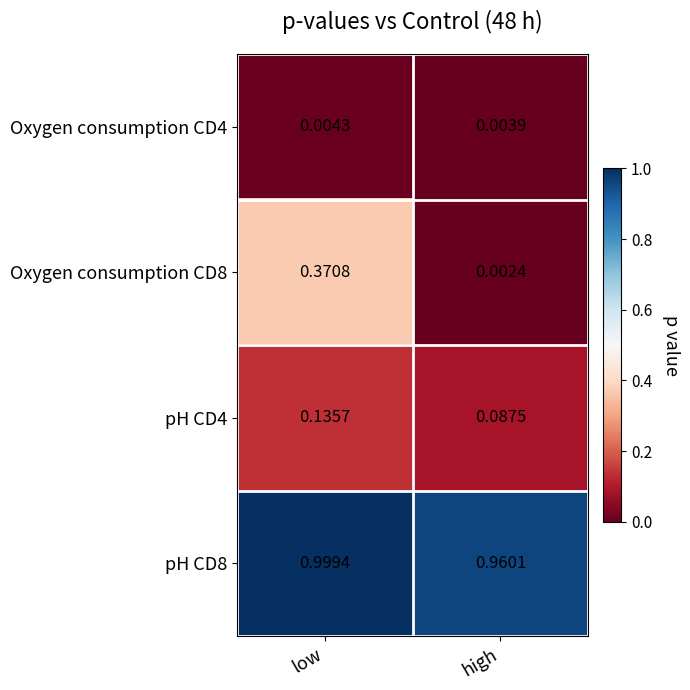

List the series in order of their peak value, highest first.

pH CD8, Oxygen consumption CD8, pH CD4, Oxygen consumption CD4